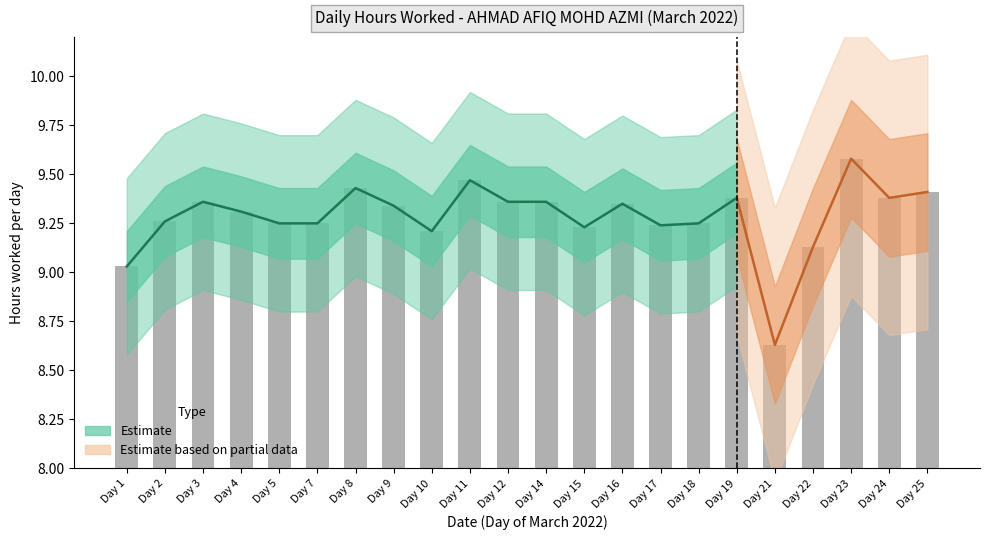

Approximately how many times larger is the value at Day 4 compared to Day 17?

1.0